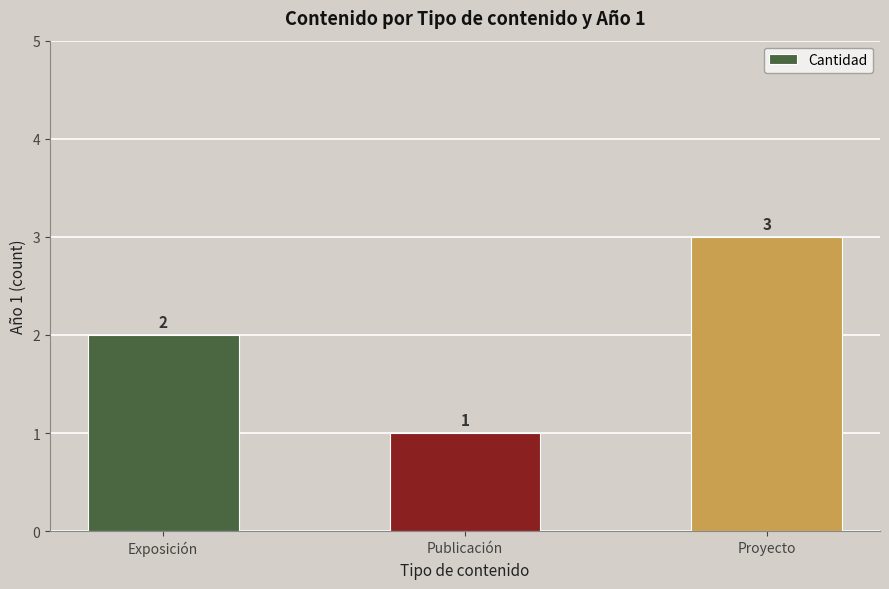

How many series are shown in this chart?

1